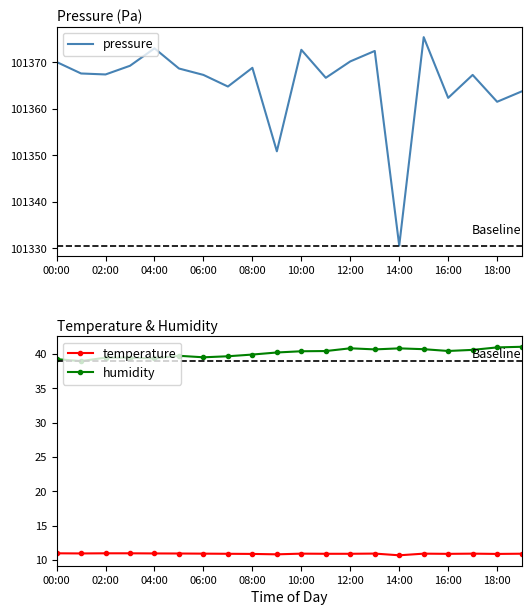

True or false: temperature has more than 1 interior local peaks.

True